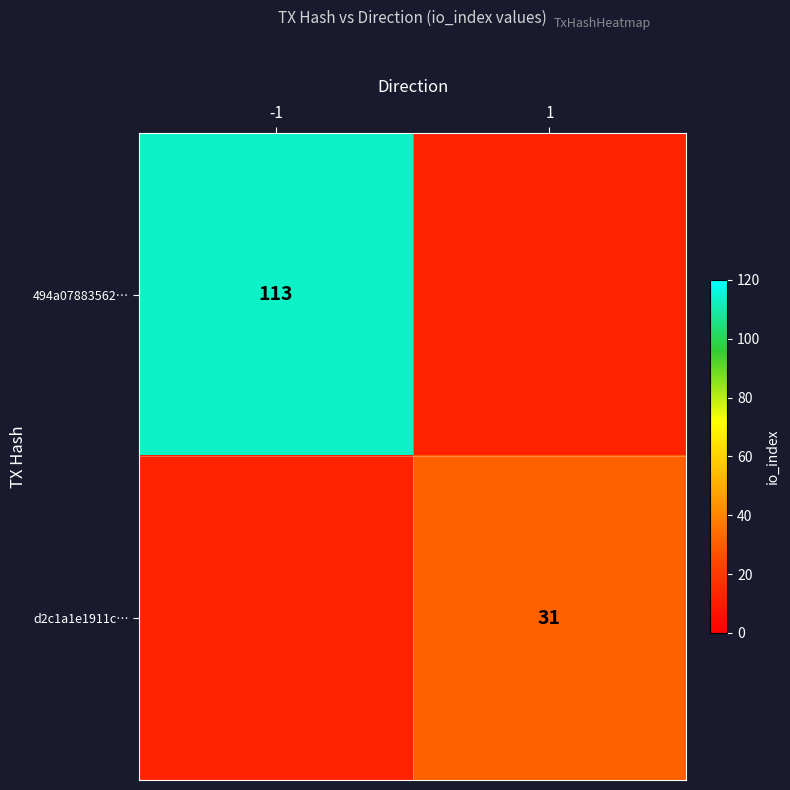

At 1, list the series in order from smallest to largest.

494a07883562…, d2c1a1e1911c…